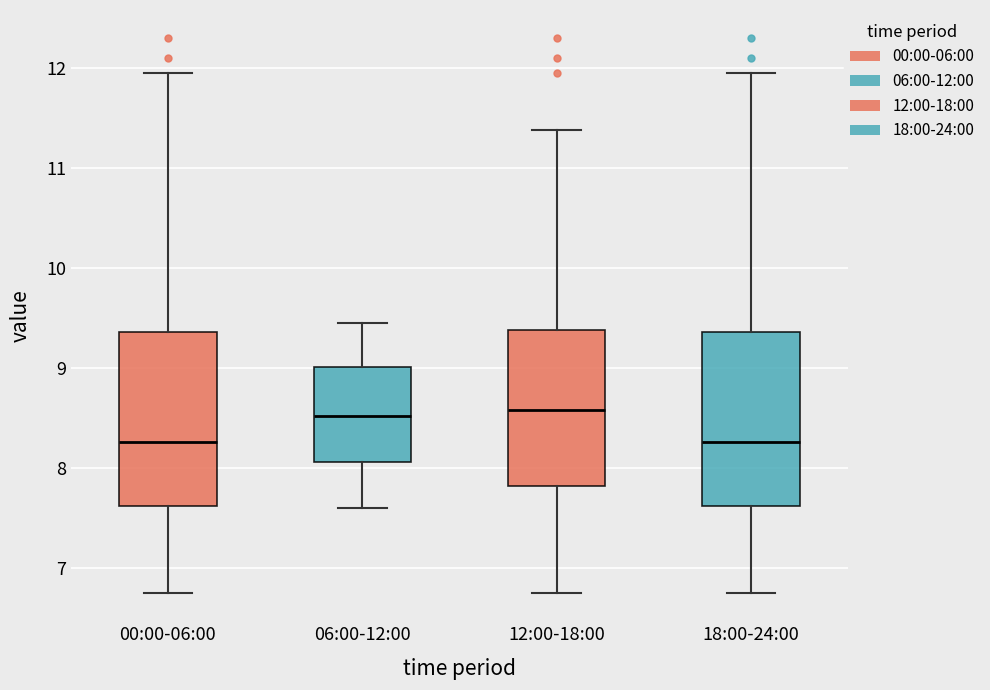

Where does the lower whisker of the box for 00:00-06:00 end on the y-axis? The values are not printed on the chart, so give them approximately, as read against the axis.

6.8